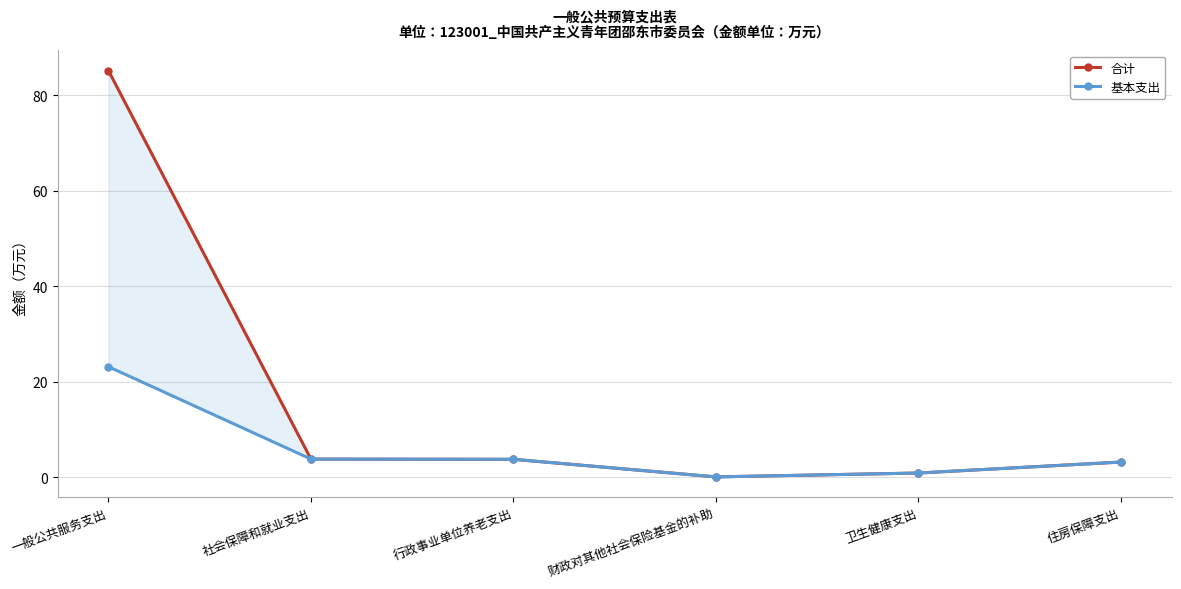

Which label corresponds to the smallest value in the chart?

财政对其他社会保险基金的补助